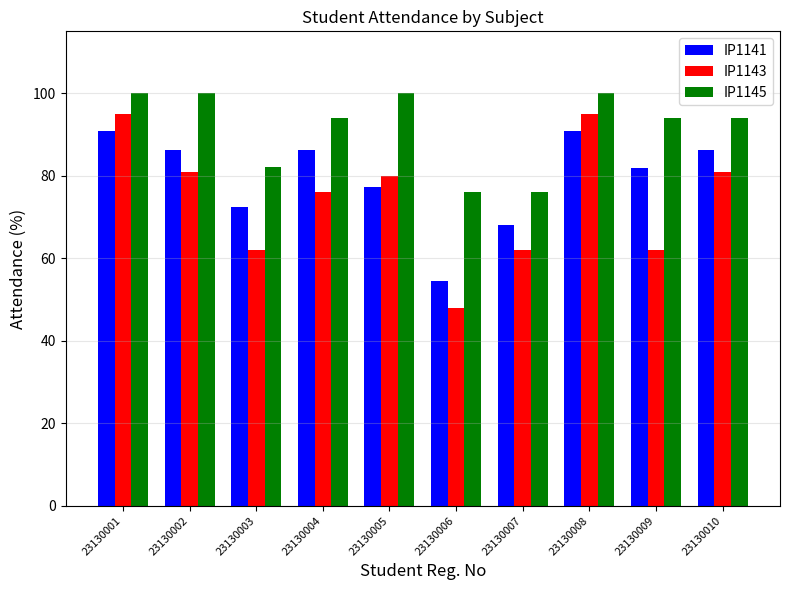

What is the minimum value shown in the chart?

48.0